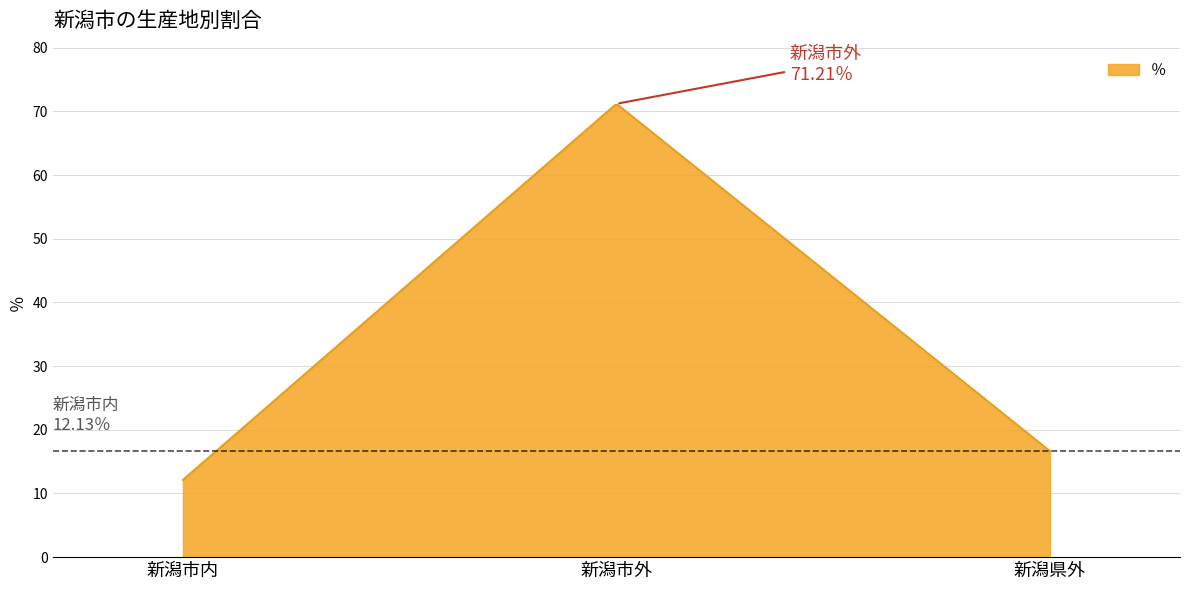

What is the maximum value shown in the chart?

71.0